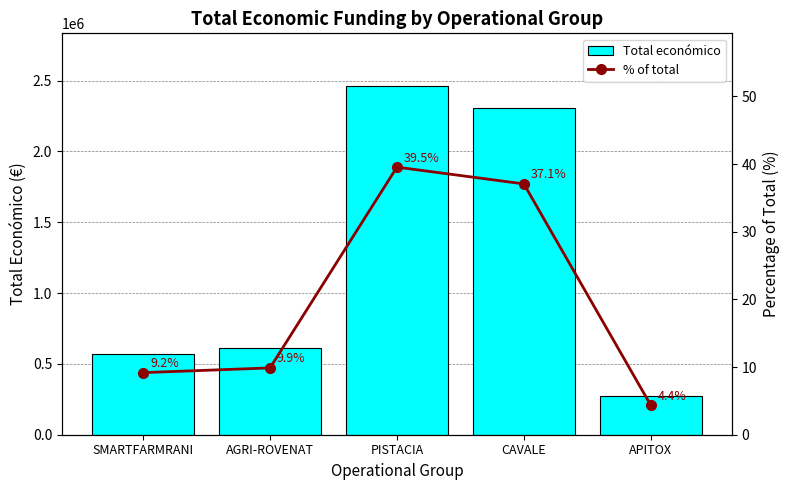

Is it true that Total económico equals 905363.6 at SMARTFARMRANI?

False